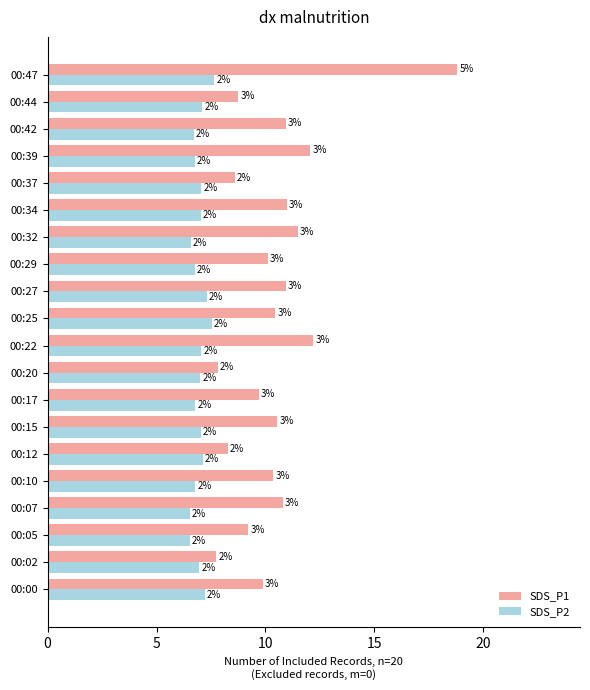

What is the value of the SDS_P1 bar at the 17th from the left?

12.1